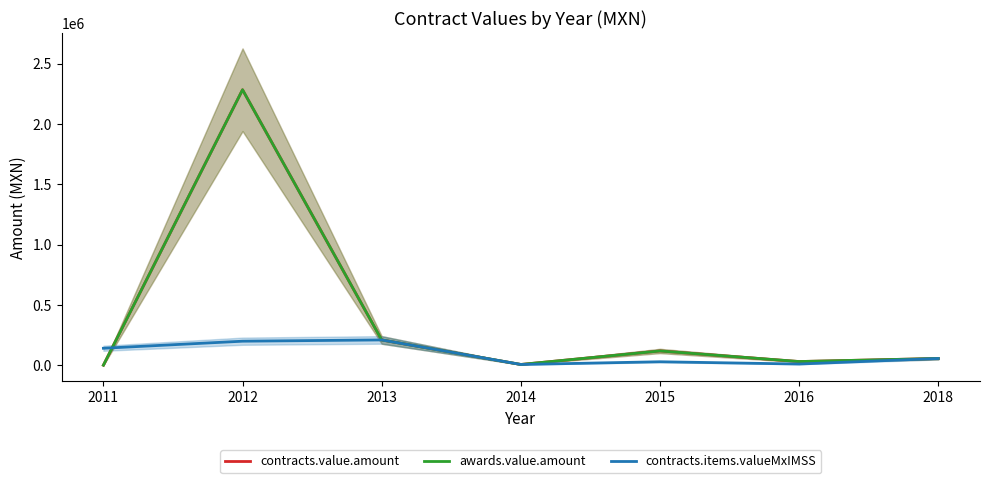

What is the difference between the contracts.value.amount values at 2016 and 2013?

179069.3